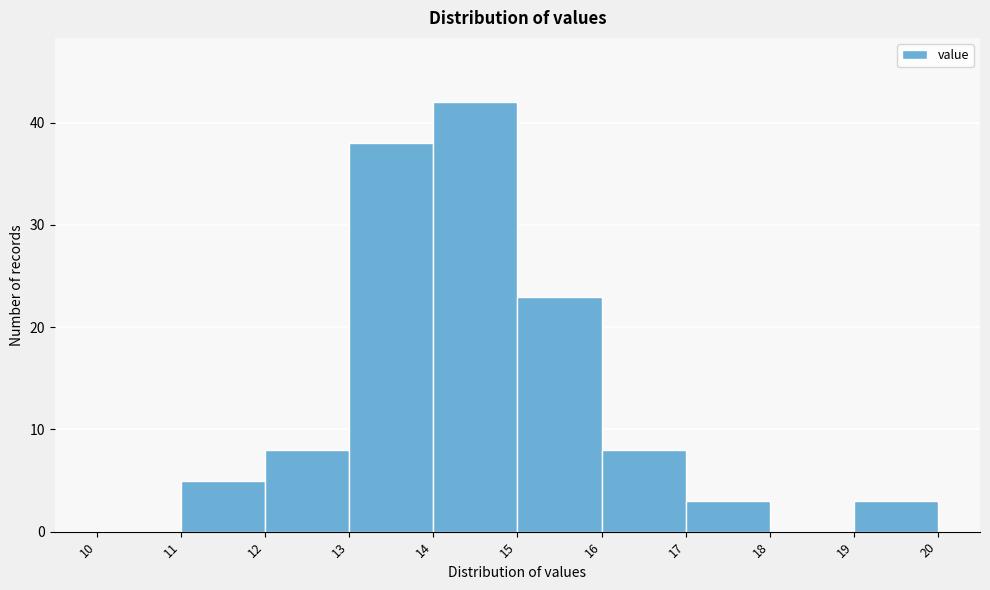

How tall is the bar that spans 14 to 15 on the x-axis? The values are not printed on the chart, so give them approximately, as read against the axis.

42